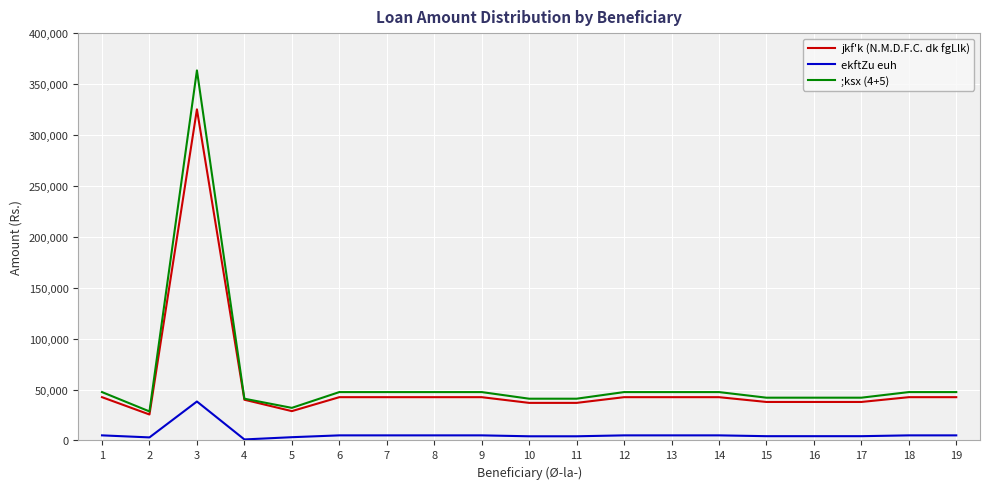

True or false: jkf'k (N.M.D.F.C. dk fgLlk) and ekftZu euh intersect in this chart.

False